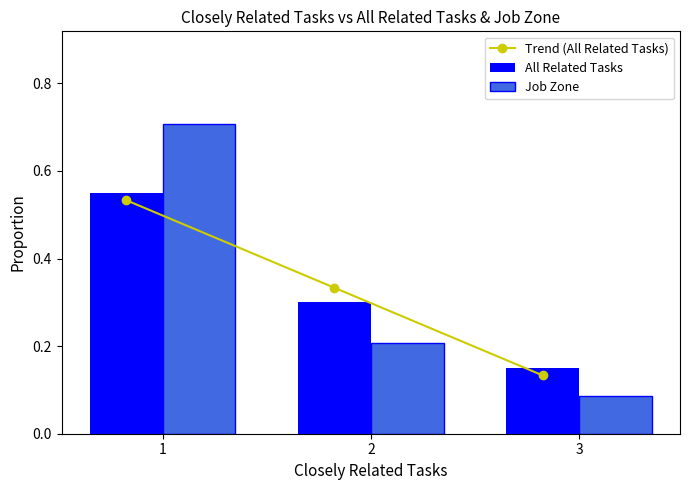

What is the value of the Job Zone bar at the 1st from the left?

0.7